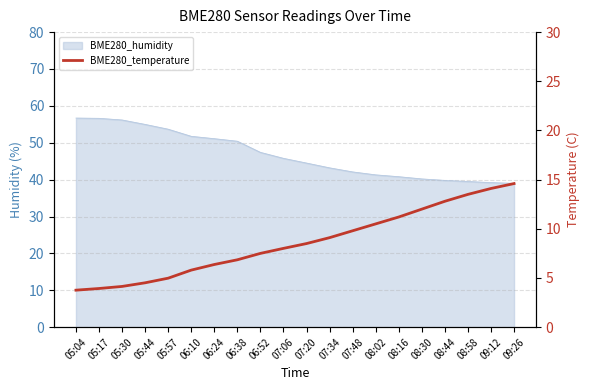

What is the label of the 4th point from the left?

05:44